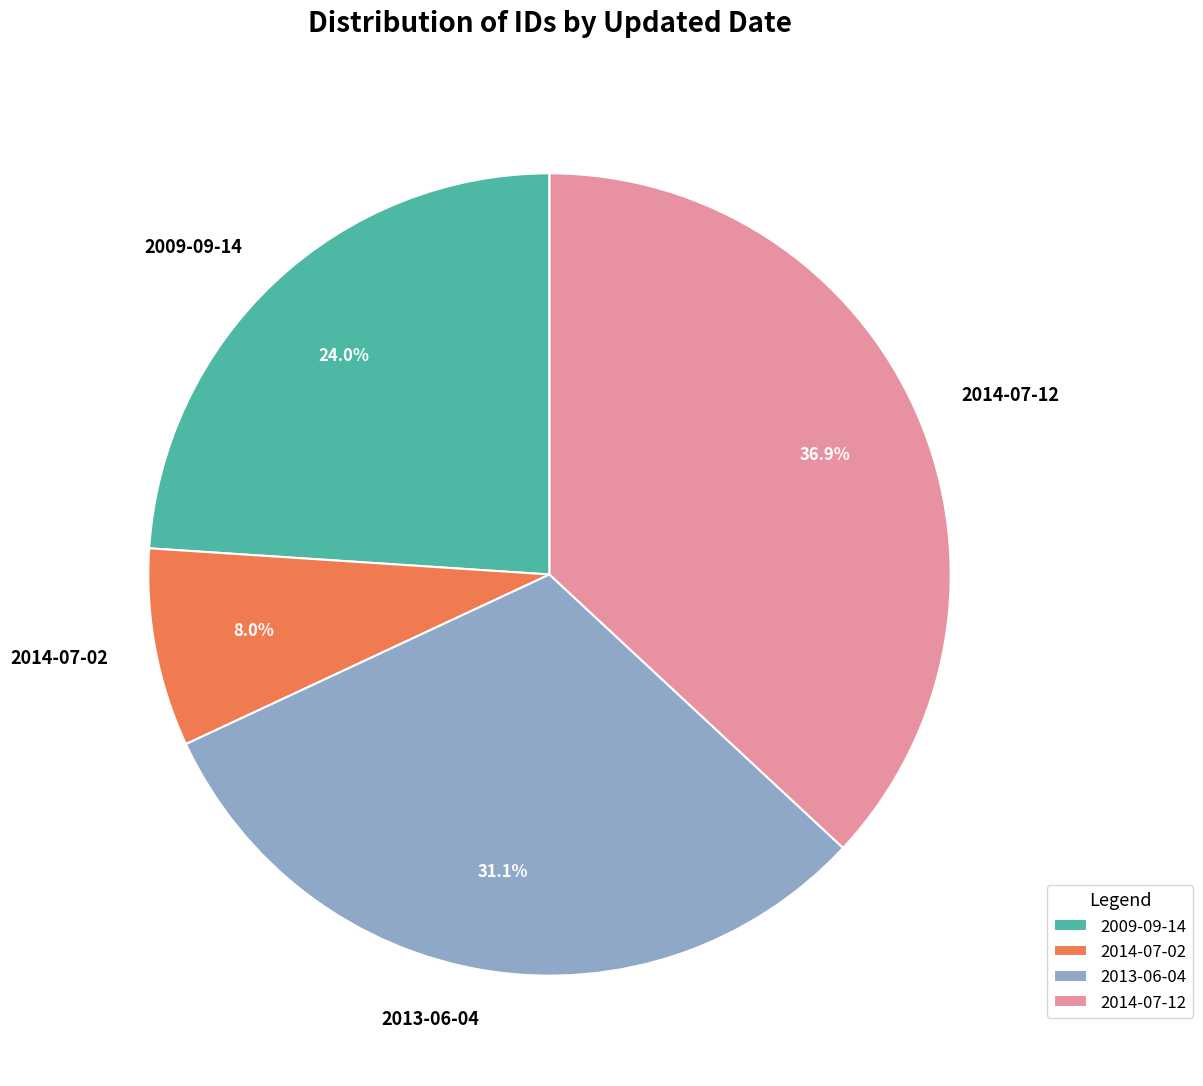

Count the number of slices in the pie.

4